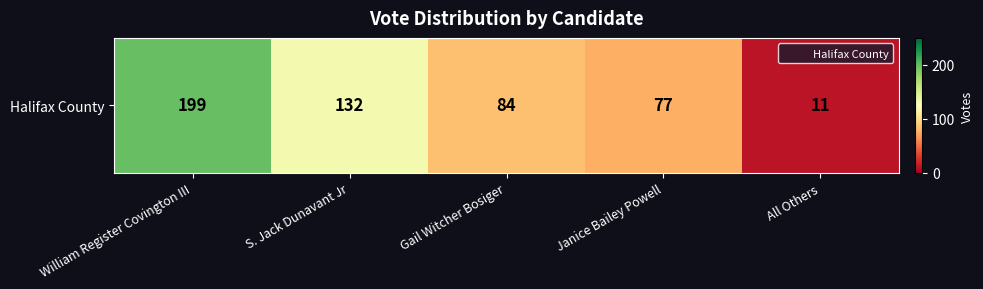

What is the ratio of the value at Gail Witcher Bosiger to the value at Janice Bailey Powell?

1.1